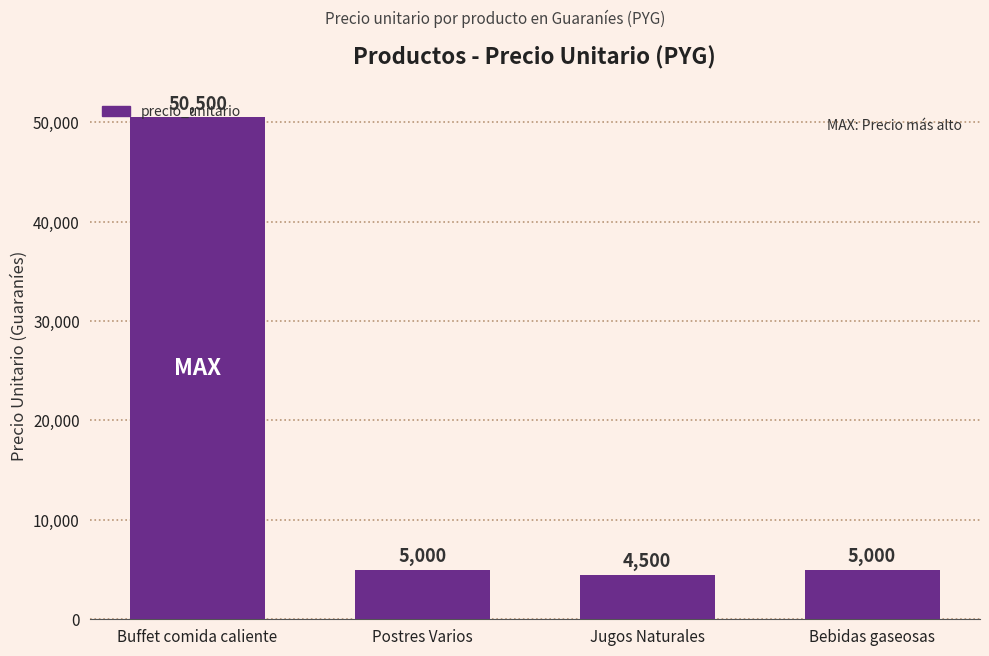

Count the number of data series in this chart.

1